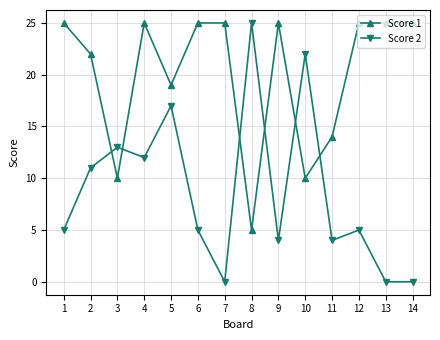

Rank the series at 11 from lowest to highest value.

Score 2, Score 1